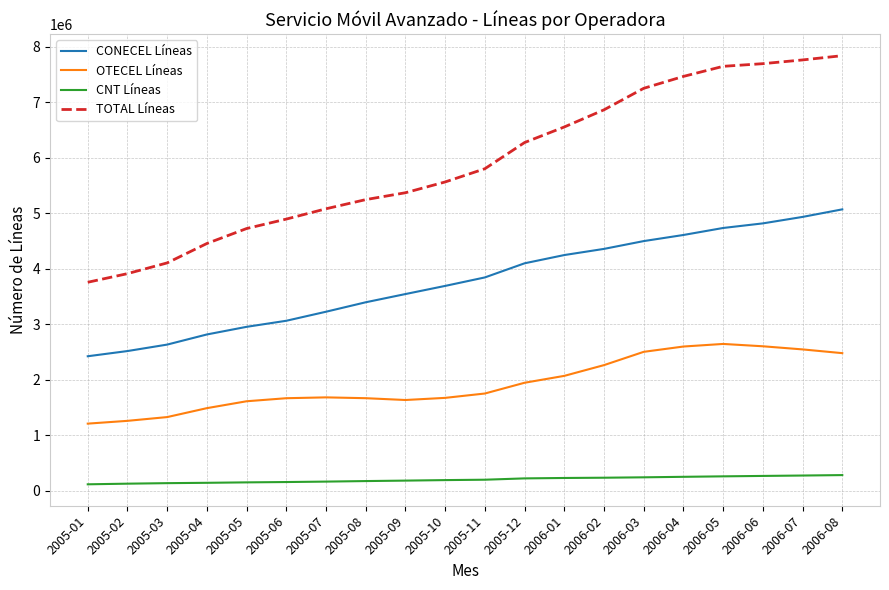

List the series in order of their peak value, highest first.

TOTAL Líneas, CONECEL Líneas, OTECEL Líneas, CNT Líneas